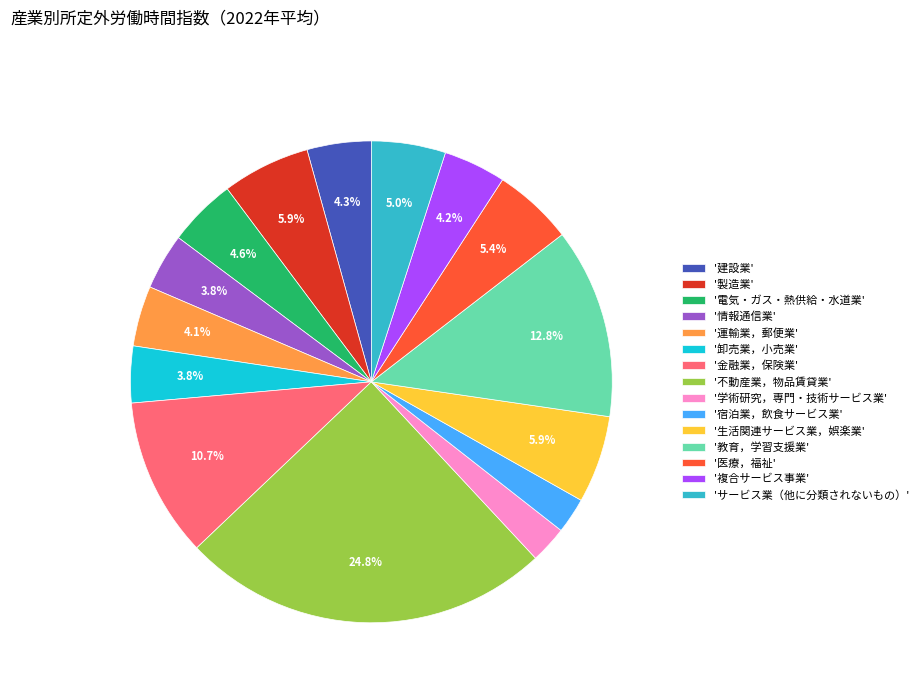

Approximately how many times larger is the value at '学術研究，専門・技術サービス業' compared to '製造業'?

0.4